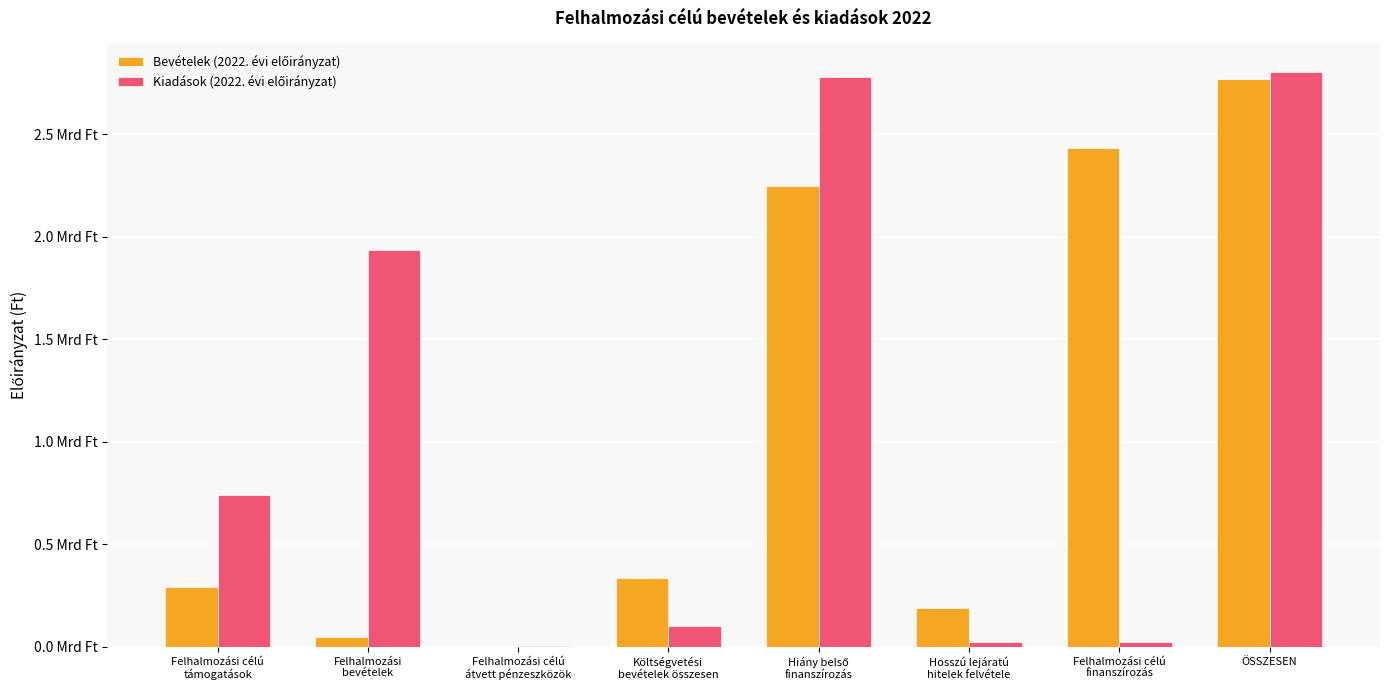

At which category does the chart reach its minimum across all series?

Felhalmozási célú
átvett pénzeszközök